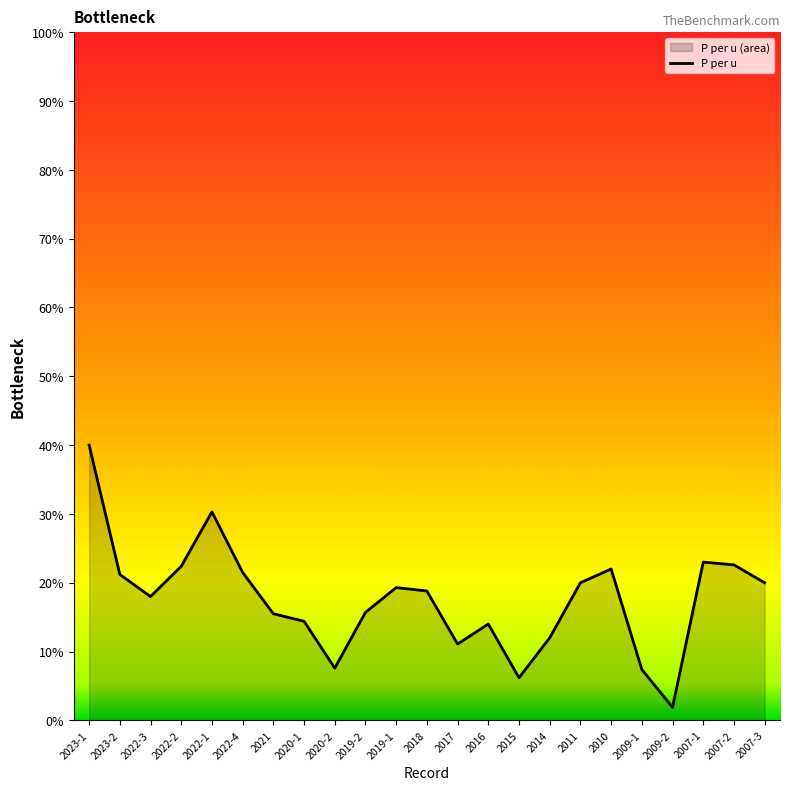

At which category does the chart reach its peak across all series?

2023-1